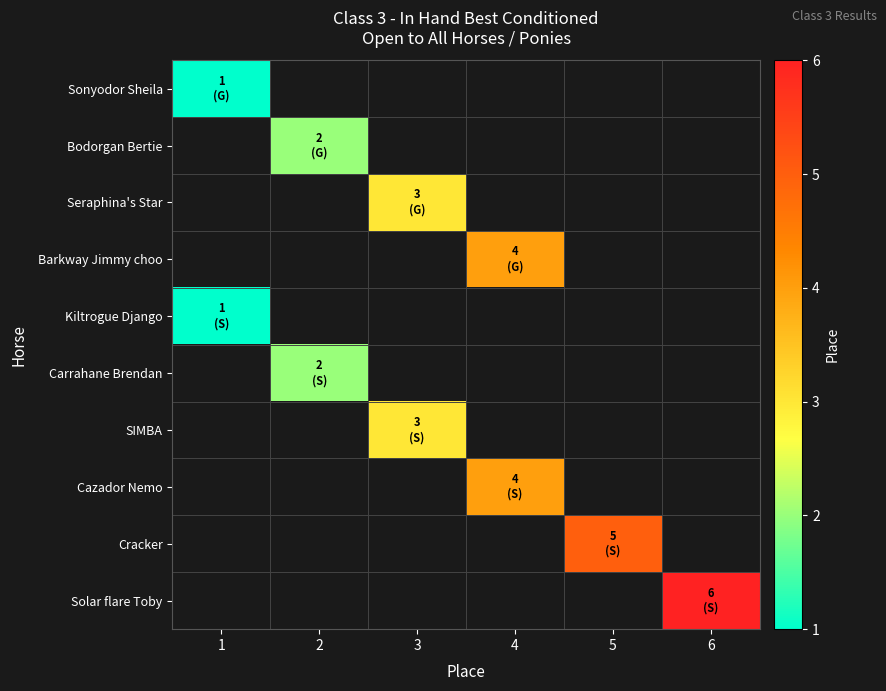

What is the minimum value shown in the chart?

1.0